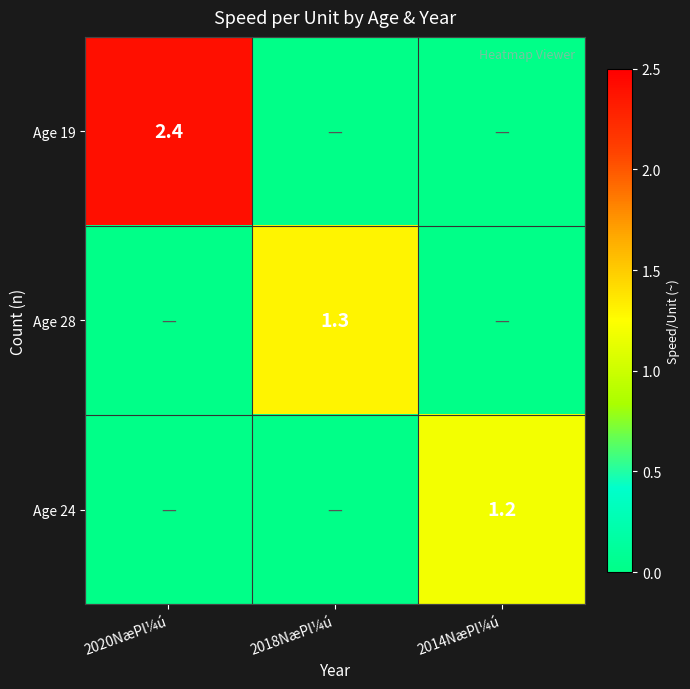

How many series are shown in this chart?

3